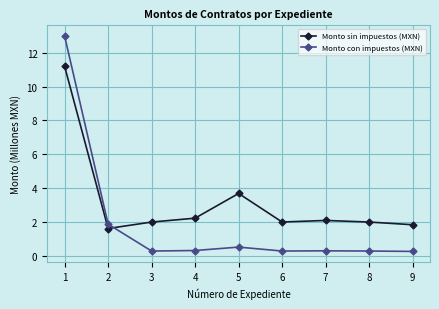

Reading right to left, what are all the values shown in this chart?

Monto sin impuestos (MXN): 1.8	2.0	2.1	2.0	3.7	2.2	2.0	1.6	11.2
Monto con impuestos (MXN): 0.3	0.3	0.3	0.3	0.5	0.3	0.3	1.9	13.0